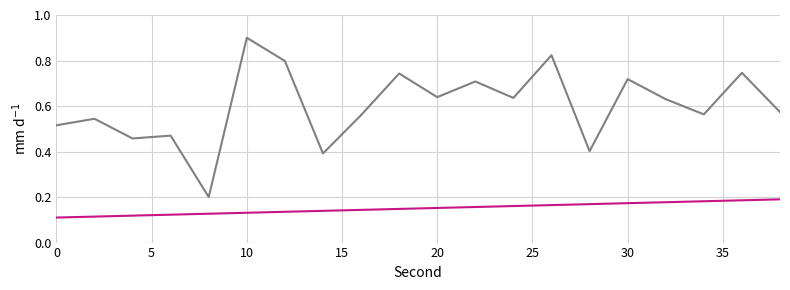

Count the number of categories in the chart.

20